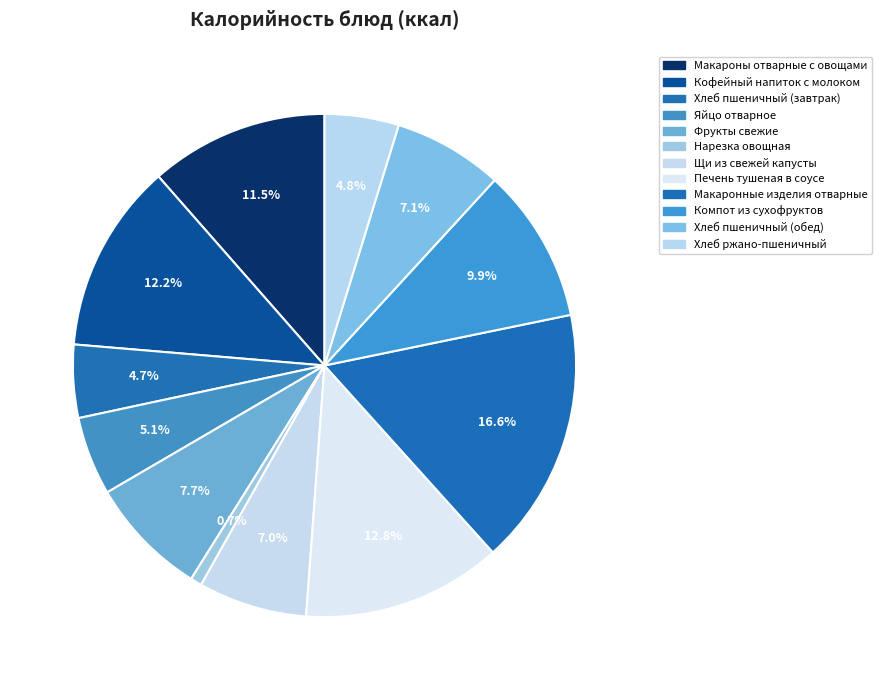

How many segments does this pie chart have?

12